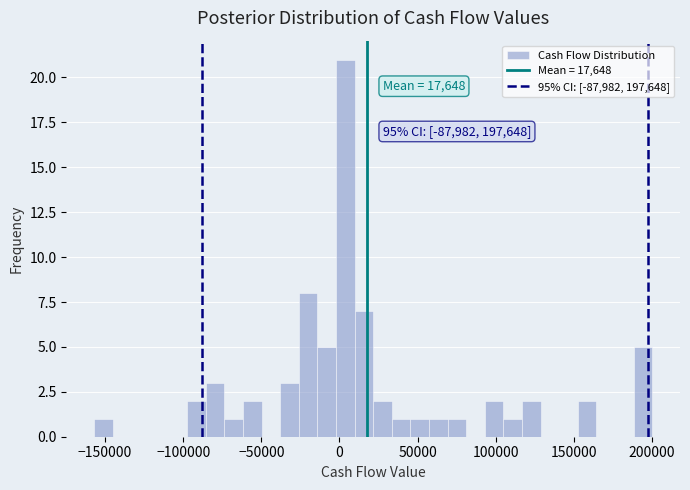

Read against the x-axis, roughly where is the centre of the tallest bar?

5000